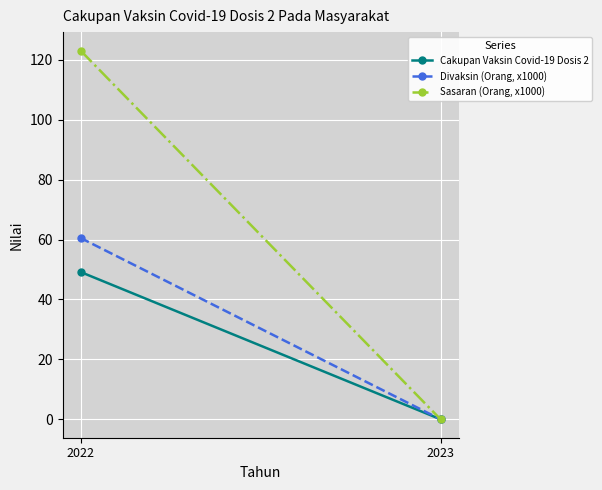

List the series in order of their overall mean, highest first.

Sasaran (Orang, x1000), Divaksin (Orang, x1000), Cakupan Vaksin Covid-19 Dosis 2